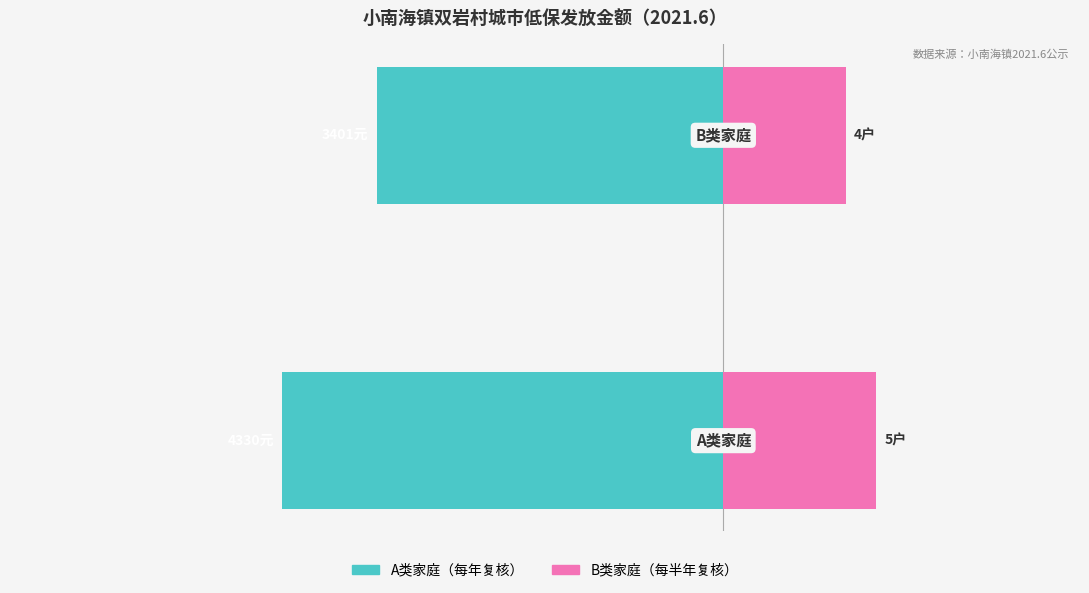

Reading left to right, transcribe all the data shown in this chart.

A类（蓝绿）: −8000=-4330	−6000=-3401
B类（粉色）: −8000=1500	−6000=1200